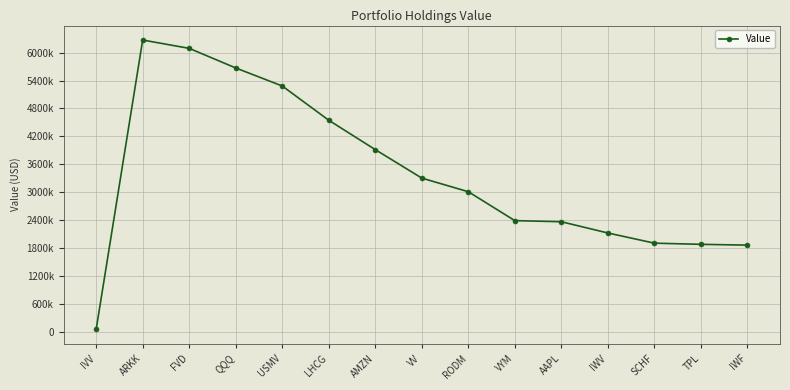

At which category does the chart reach its minimum across all series?

IVV